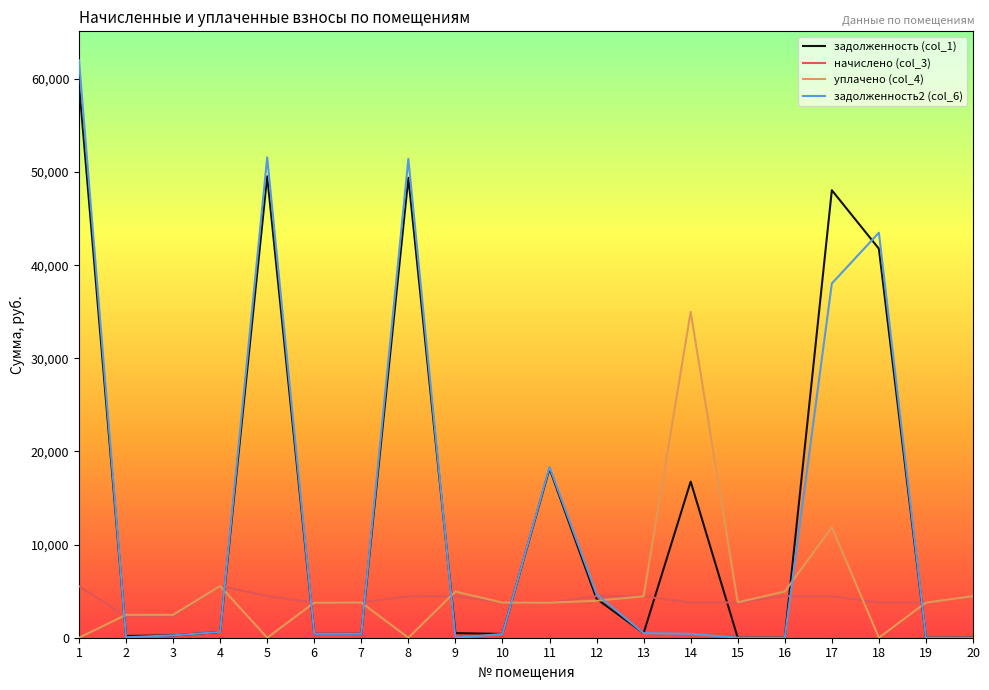

True or false: задолженность2 (col_6) and уплачено (col_4) intersect in this chart.

True